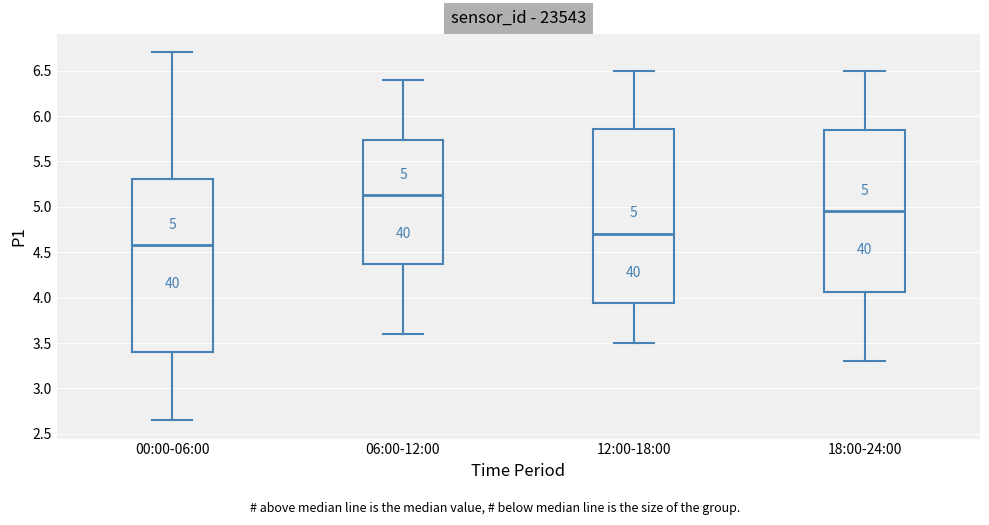

Which box has the highest median line?

06:00-12:00